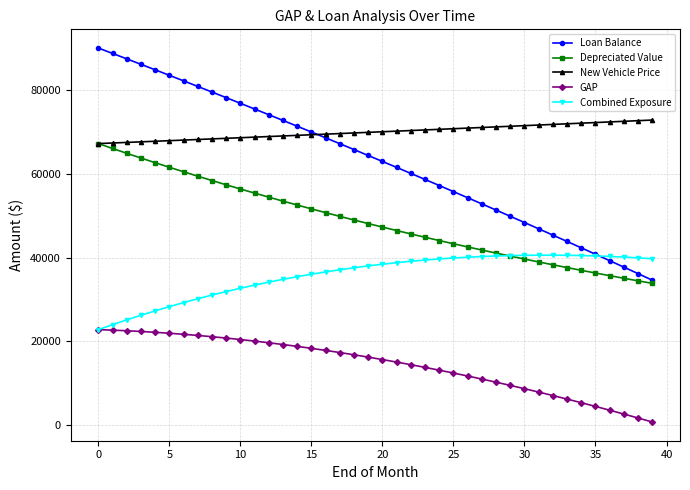

What are all the series names shown in the legend?

Loan Balance, Depreciated Value, New Vehicle Price, GAP, Combined Exposure